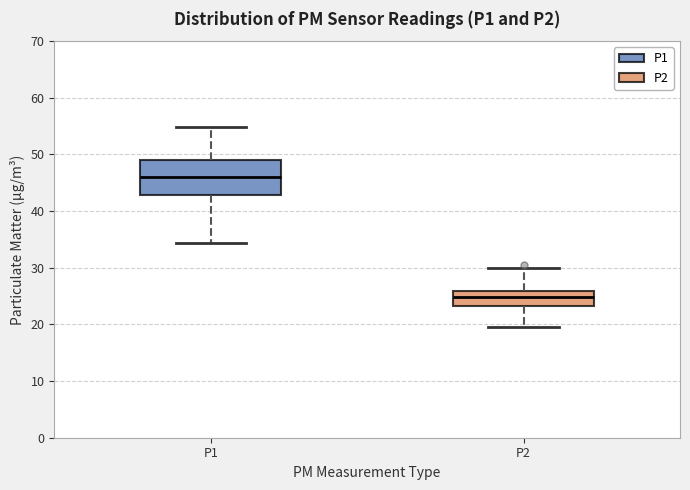

Where does the upper whisker of the box for P2 end on the y-axis? The values are not printed on the chart, so give them approximately, as read against the axis.

30